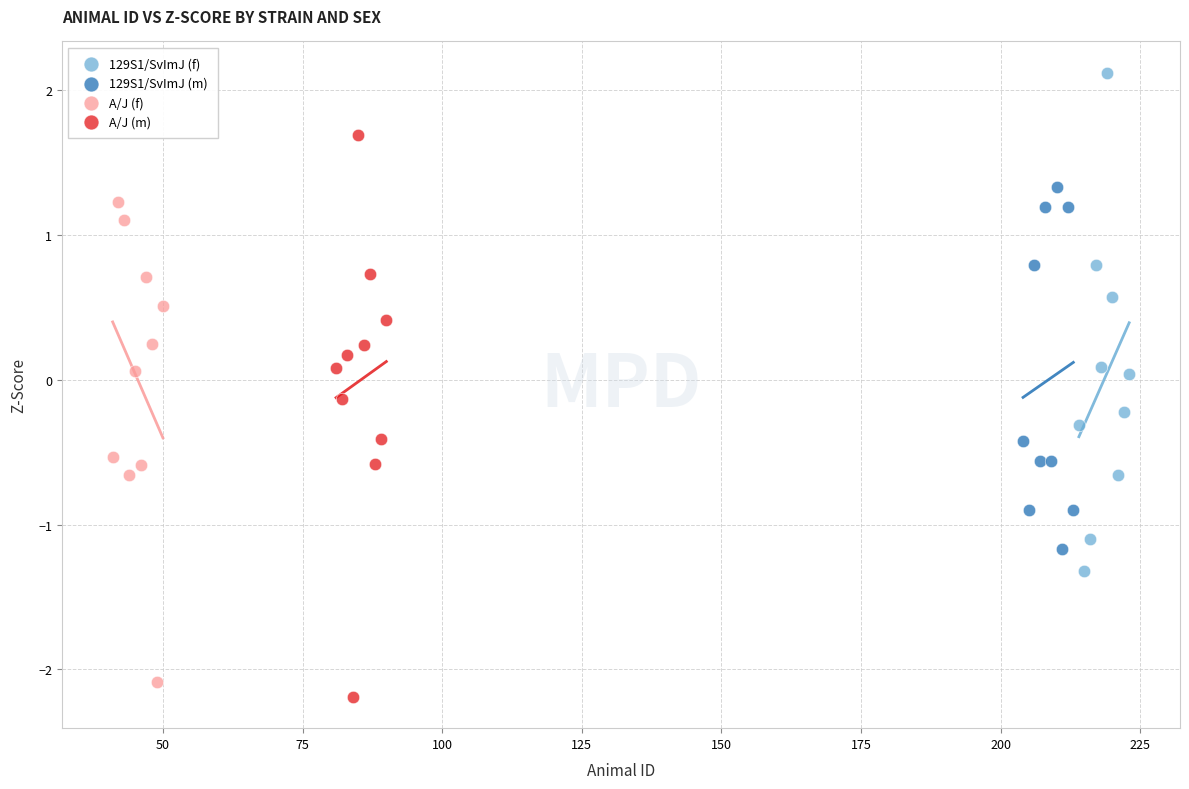

Which series contains the lowest Y value?

A/J (m)